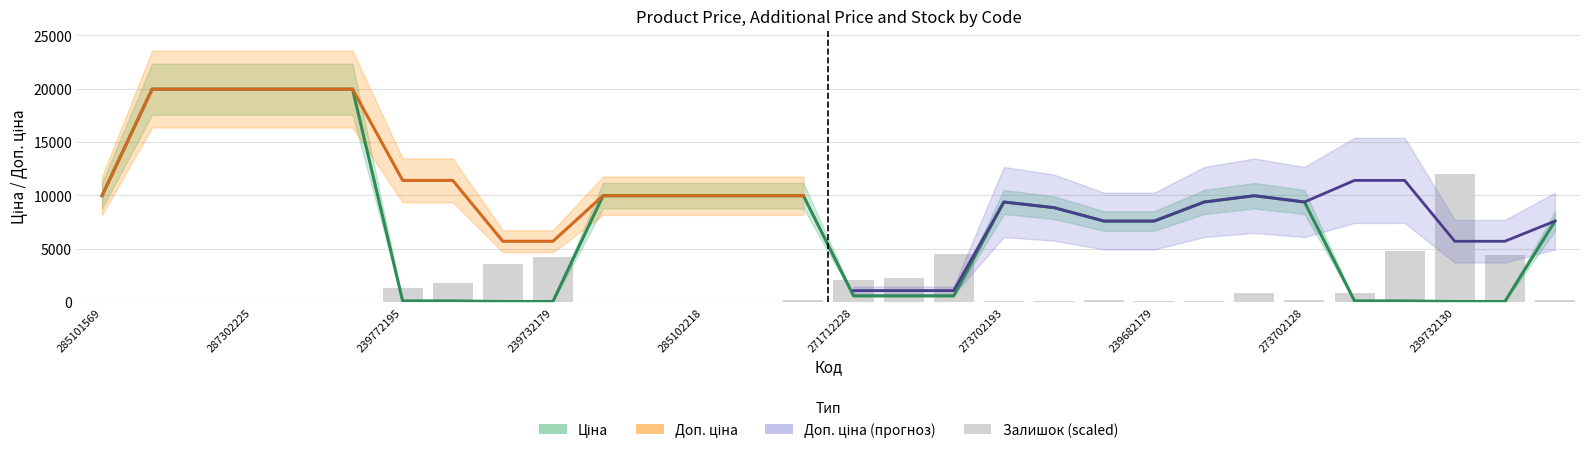

Where does the Ціна series first go above 9383?

285101569